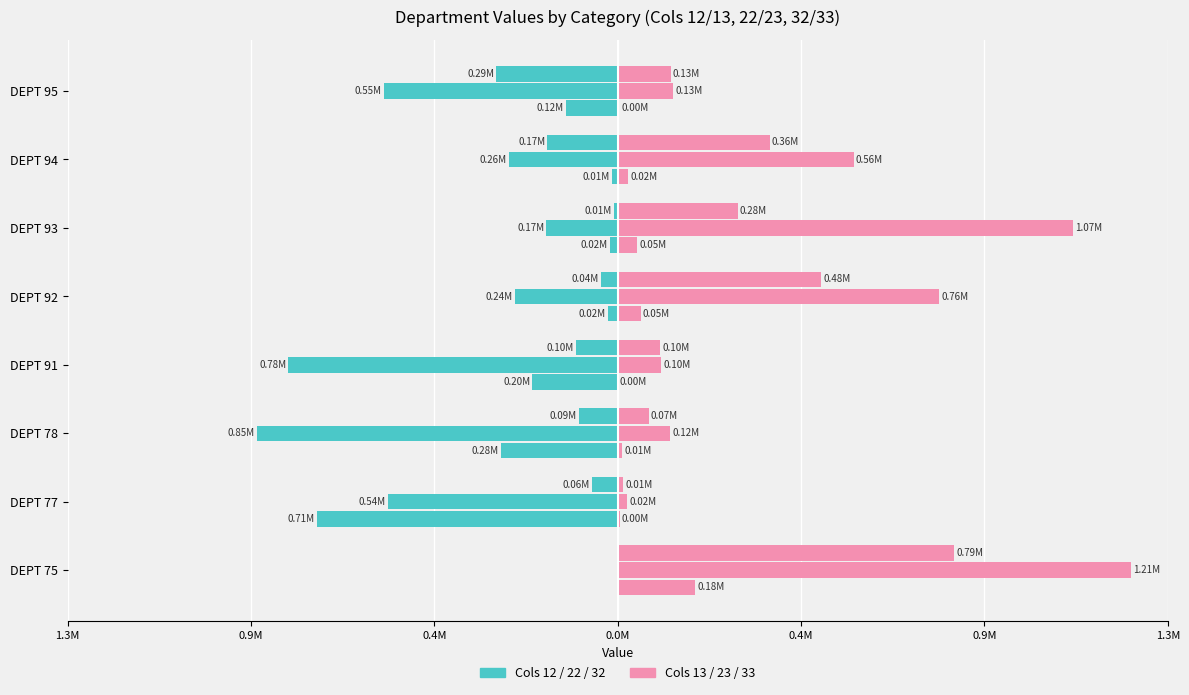

List the series in order of their overall mean, lowest first.

Col 12, Col 13